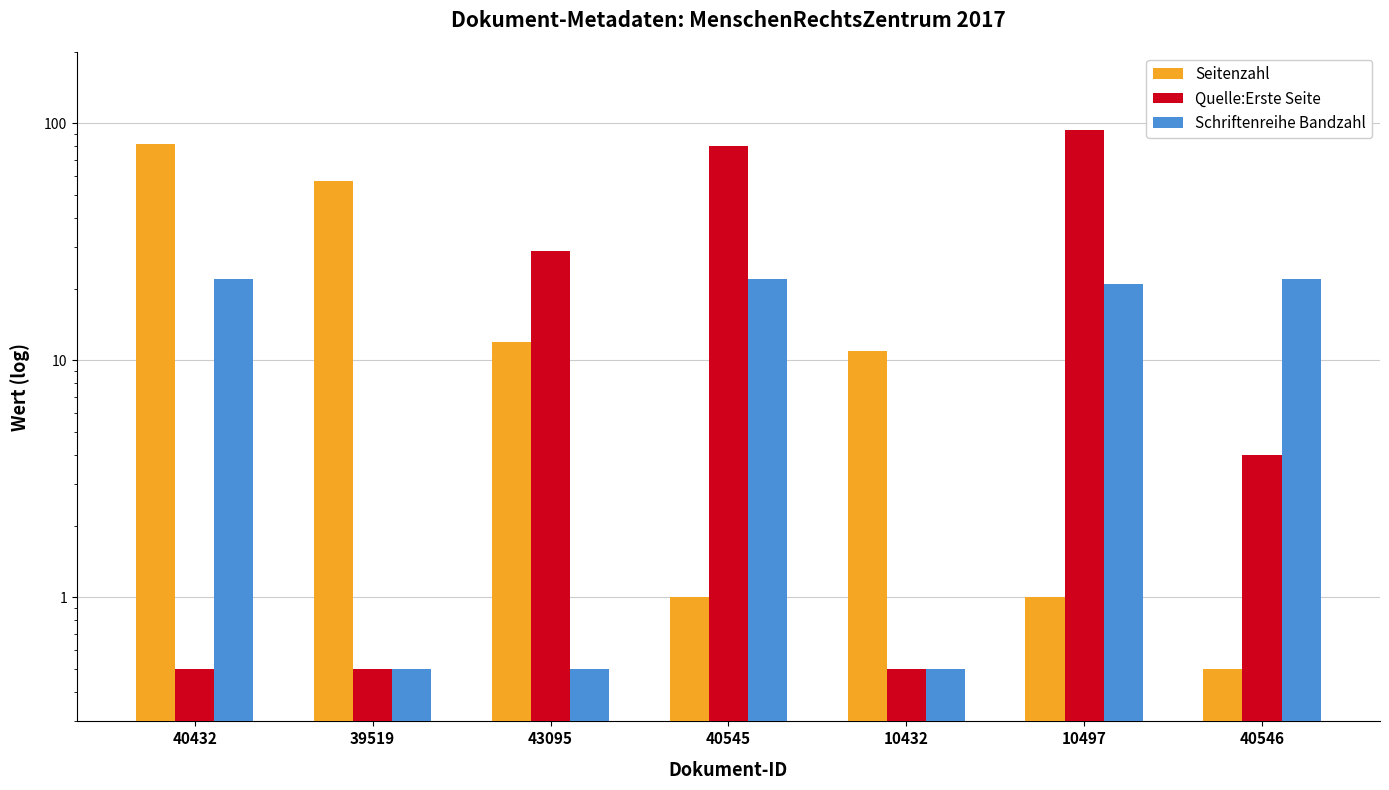

List the labels in order of Schriftenreihe Bandzahl value, smallest first.

39519, 43095, 10432, 10497, 40432, 40545, 40546